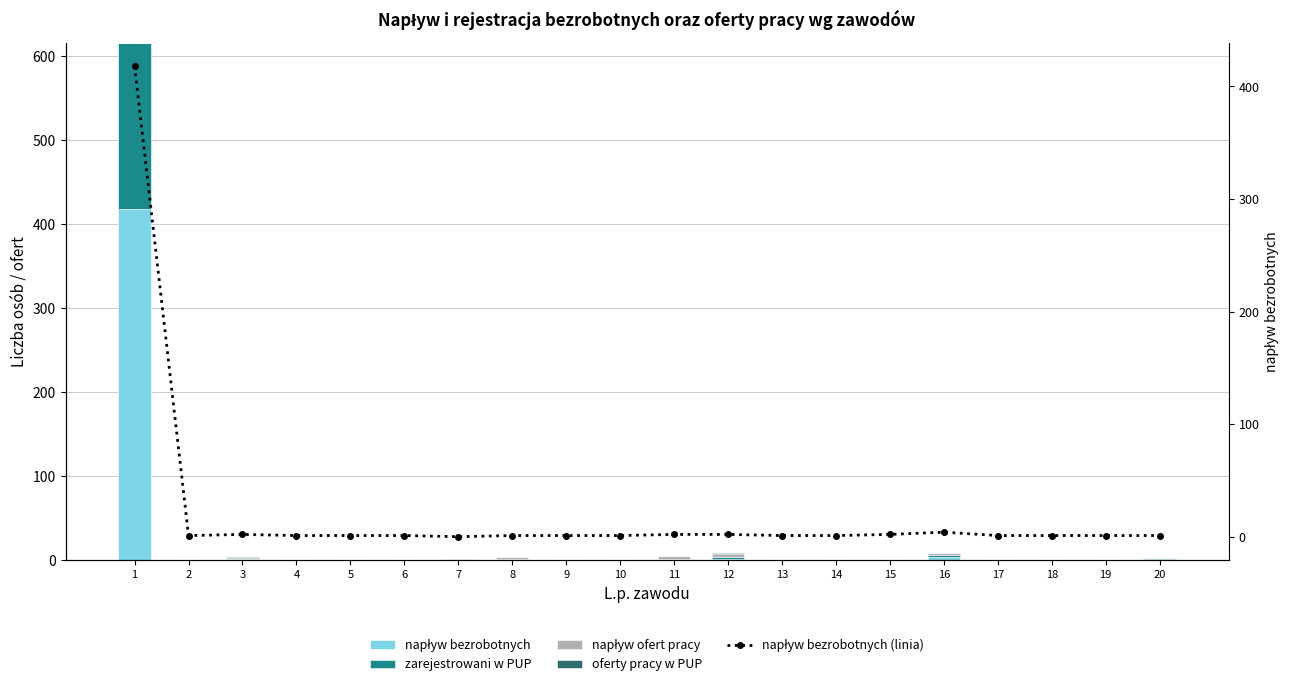

What is the difference between the maximum and minimum values in the napływ bezrobotnych series?

418